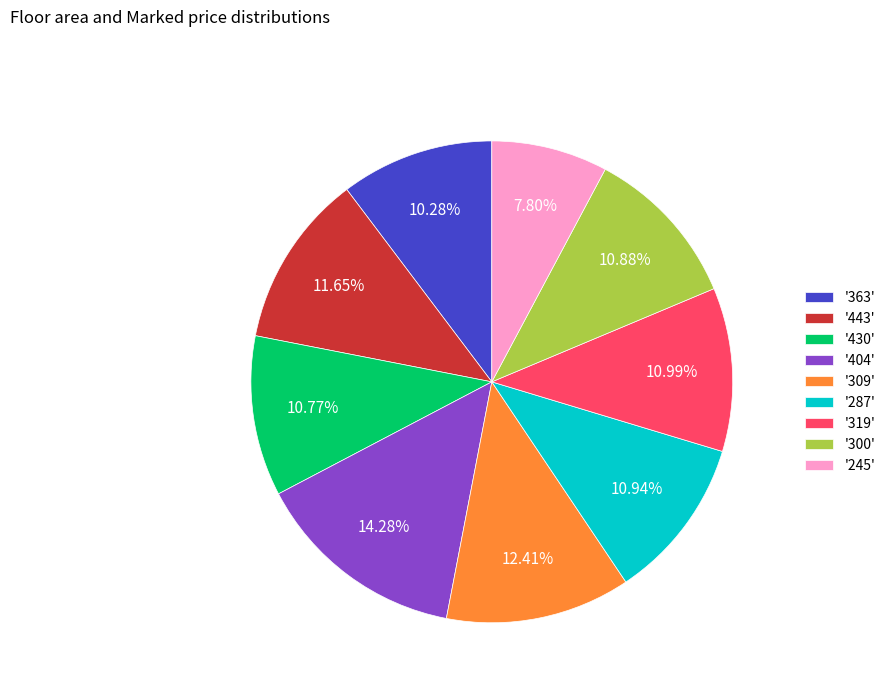

To the nearest percent, what is the difference between the largest and smallest slice percentages?

6%